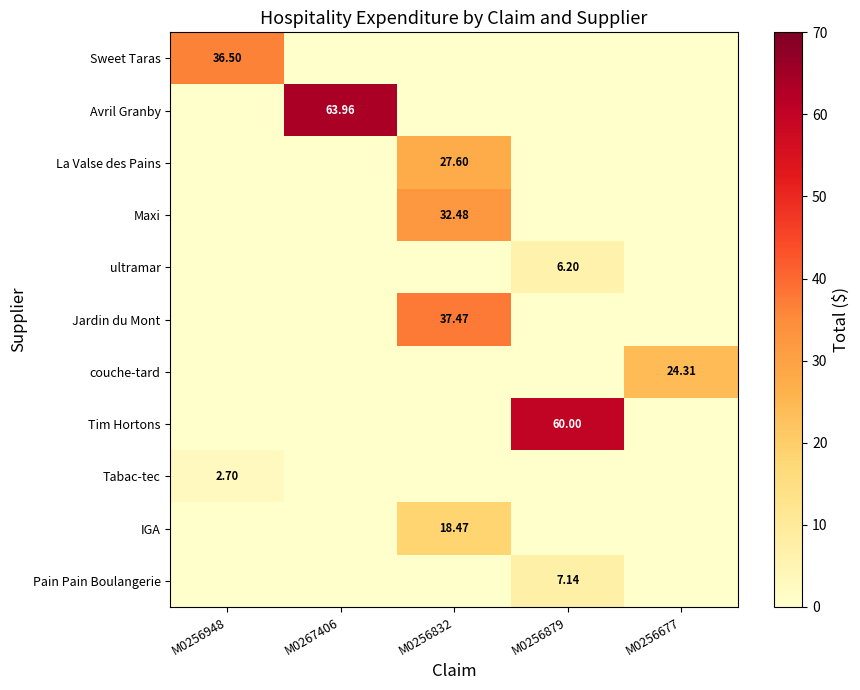

What is the average value of the Pain Pain Boulangerie series?

1.4